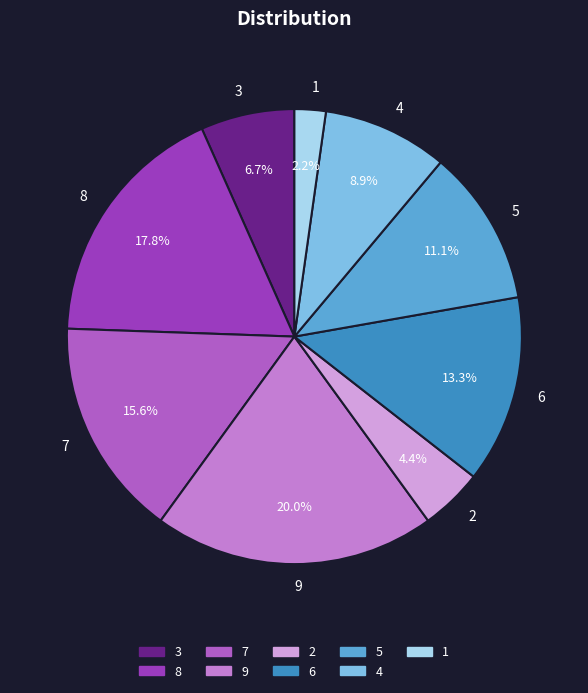

Is the sum of 2 and 6 greater than half?

No